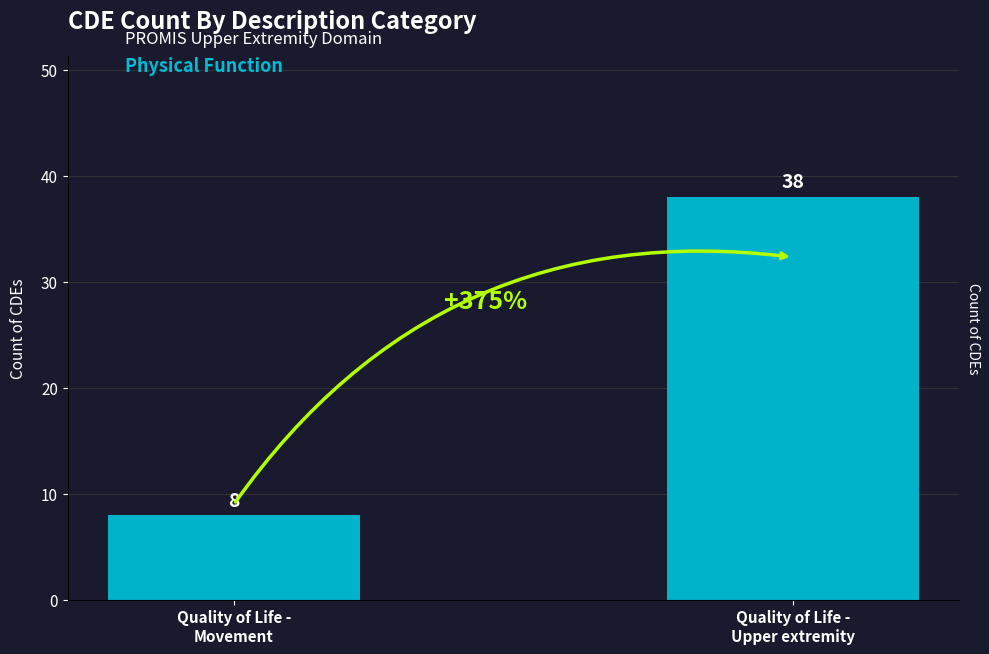

Reading right to left, transcribe all the data shown in this chart.

Quality of Life -
Upper extremity=38	Quality of Life -
Movement=8